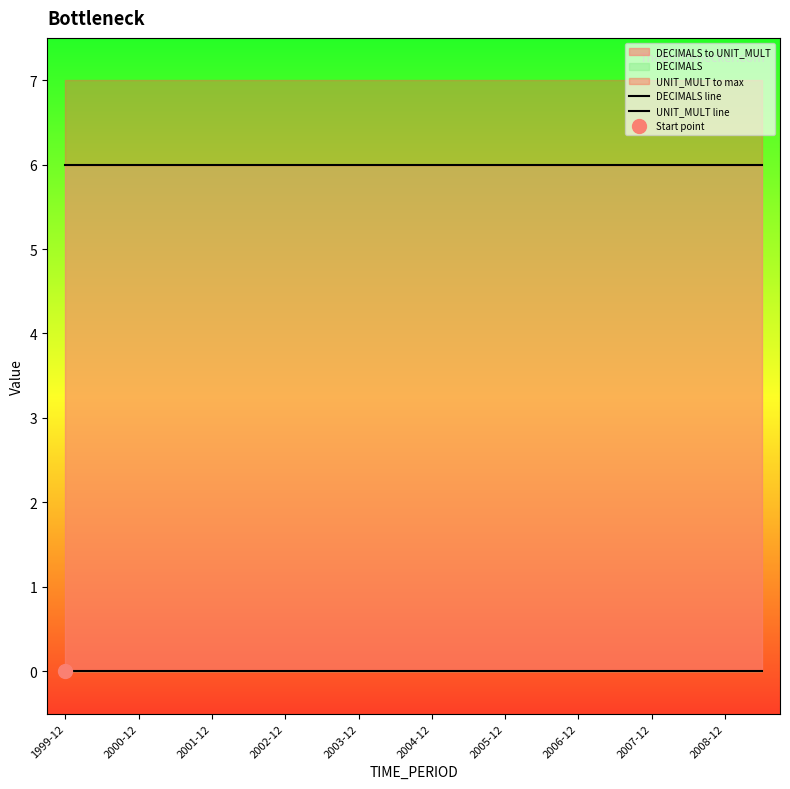

Which category has the lowest value in the DECIMALS line series?

1999-12